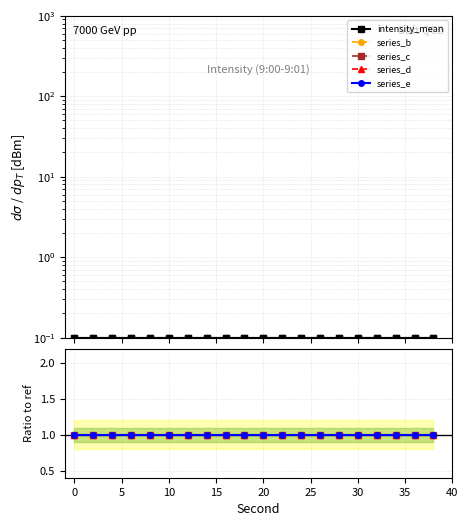

How many series are shown in this chart?

5